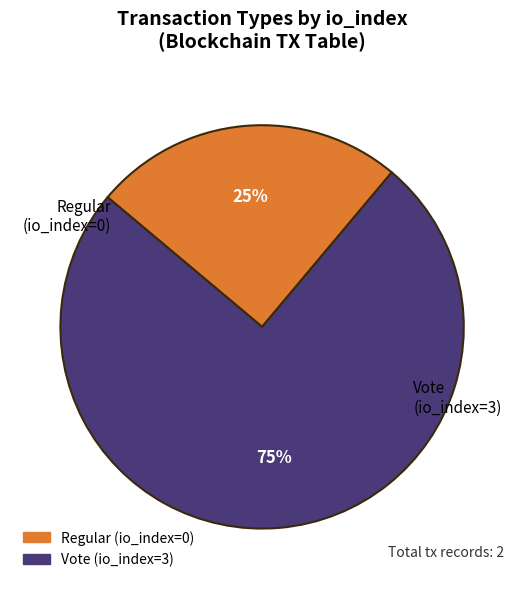

Between Regular (io_index=0) and Vote (io_index=3), which is larger?

Vote (io_index=3)